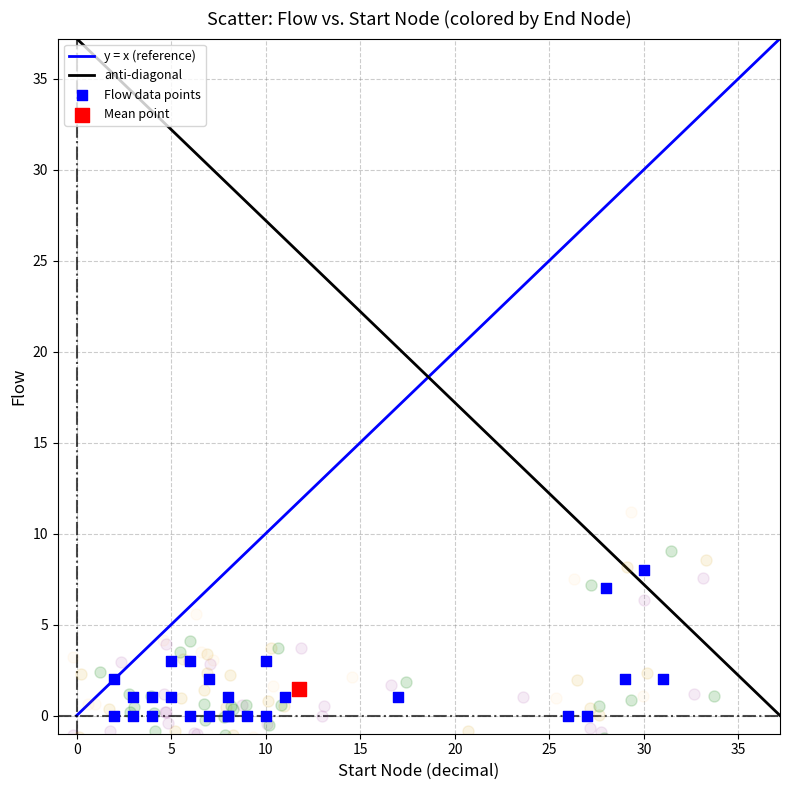

Which series contains the highest Y value?

Flow data points